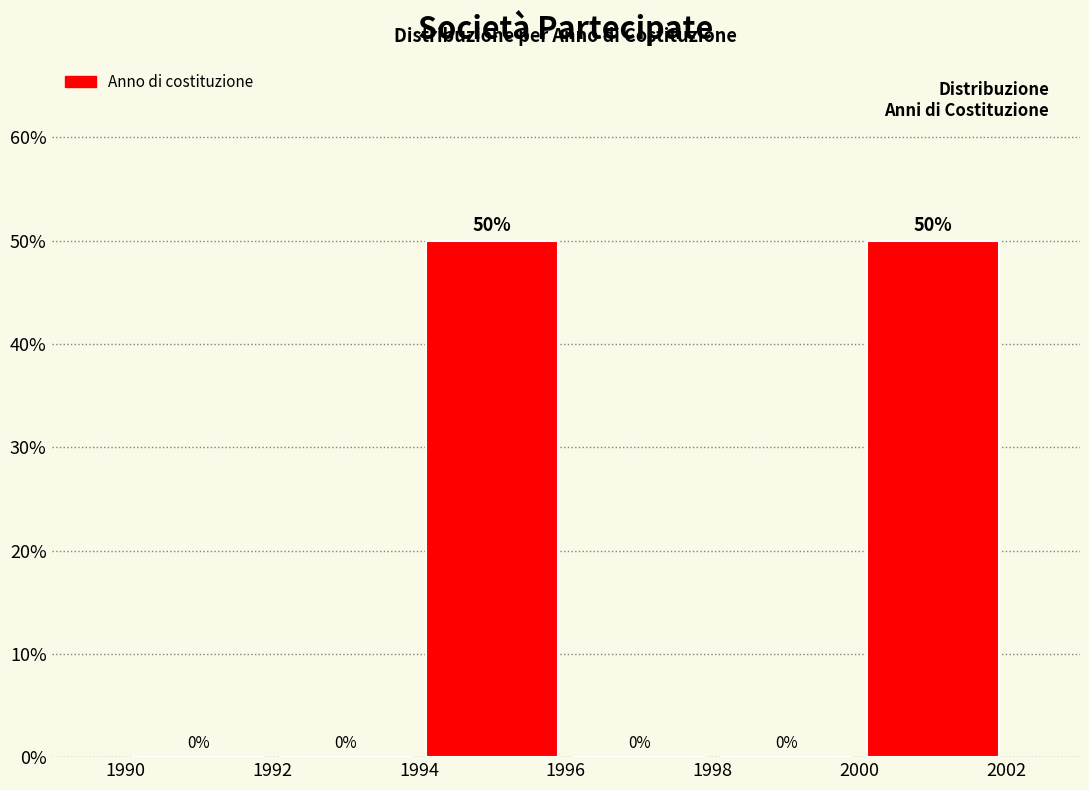

Reading left to right, list every bar in this chart as the range it spans on the x-axis followed by its height.

1990 to 1992: 0
1992 to 1994: 0
1994 to 1996: 50
1996 to 1998: 0
1998 to 2000: 0
2000 to 2002: 50